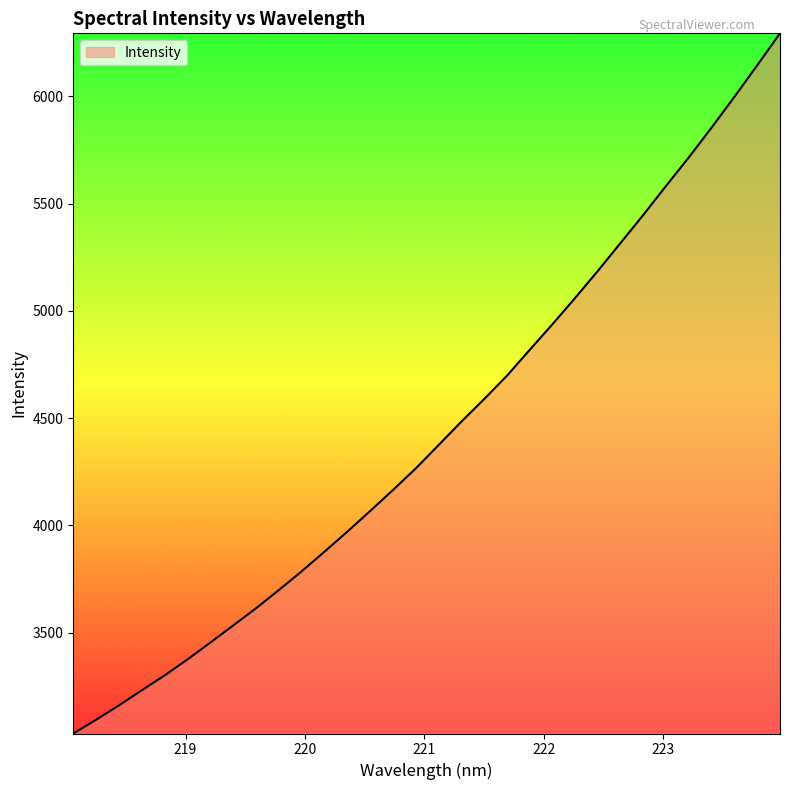

What is the smallest value displayed?

3030.0